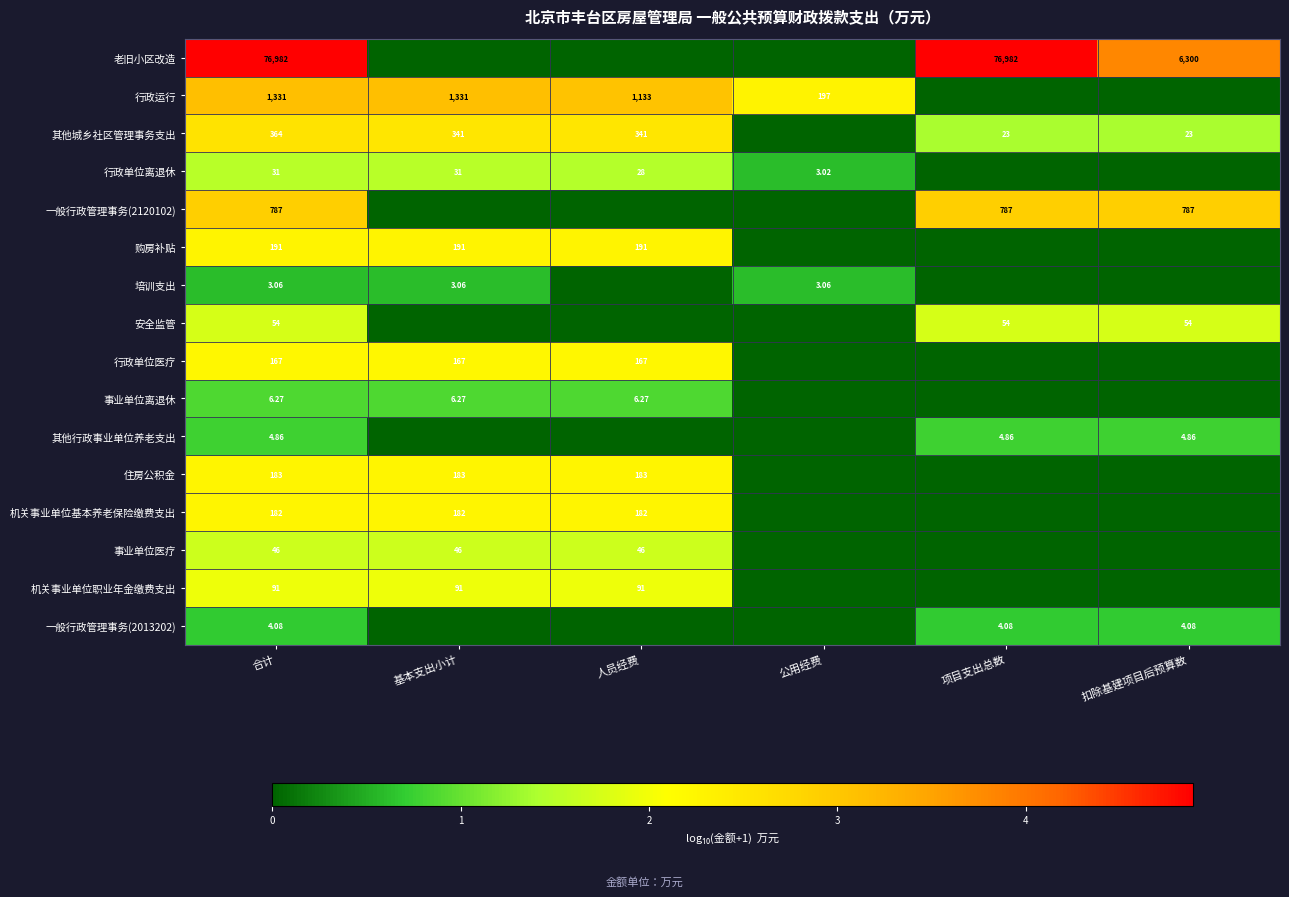

True or false: 行政运行 has a value of 3.1 at 人员经费.

True